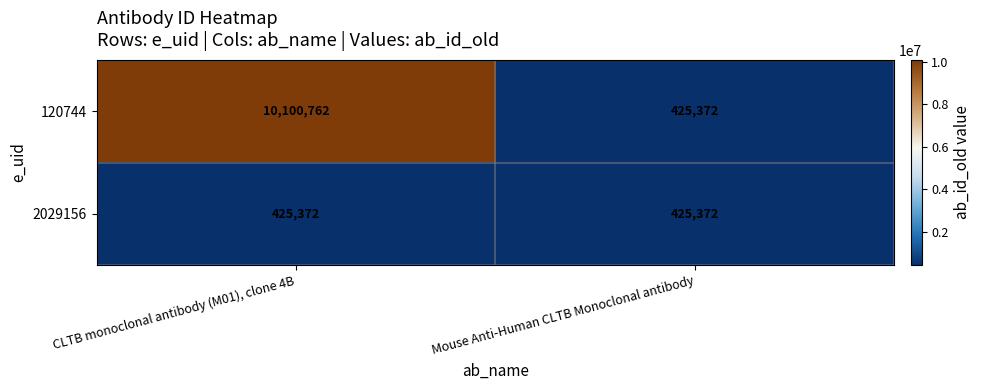

Which series has the largest total across all categories?

120744